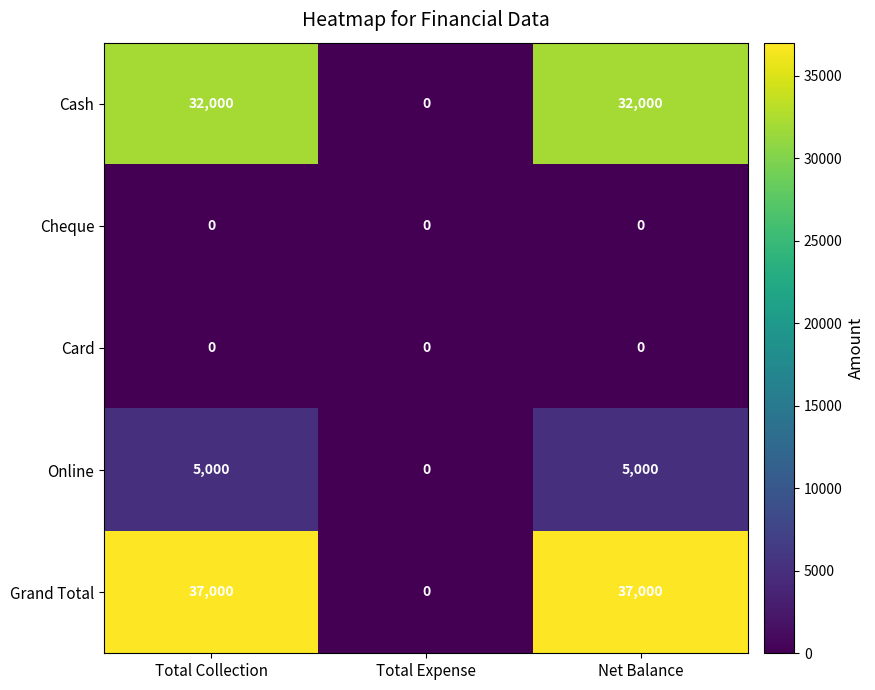

Reading right to left, list all the values displayed in this chart.

Cash: Net Balance=32000	Total Expense=0	Total Collection=32000
Cheque: Net Balance=0	Total Expense=0	Total Collection=0
Card: Net Balance=0	Total Expense=0	Total Collection=0
Online: Net Balance=5000	Total Expense=0	Total Collection=5000
Grand Total: Net Balance=37000	Total Expense=0	Total Collection=37000